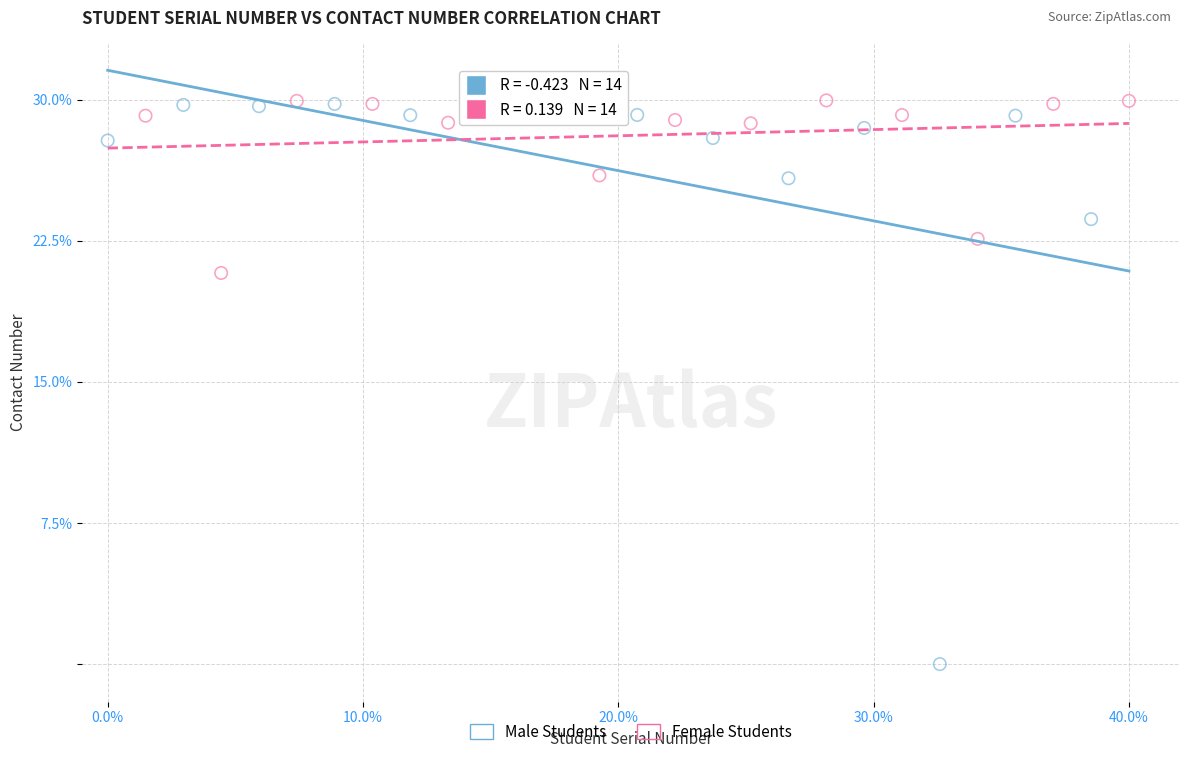

Which series reaches the minimum Y coordinate?

Male Students